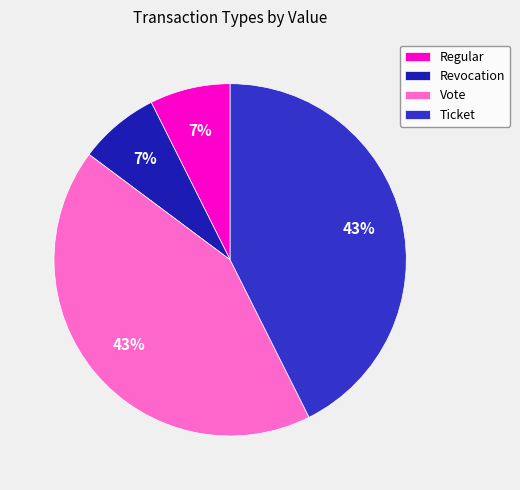

True or false: Vote accounts for 55% of the total.

False